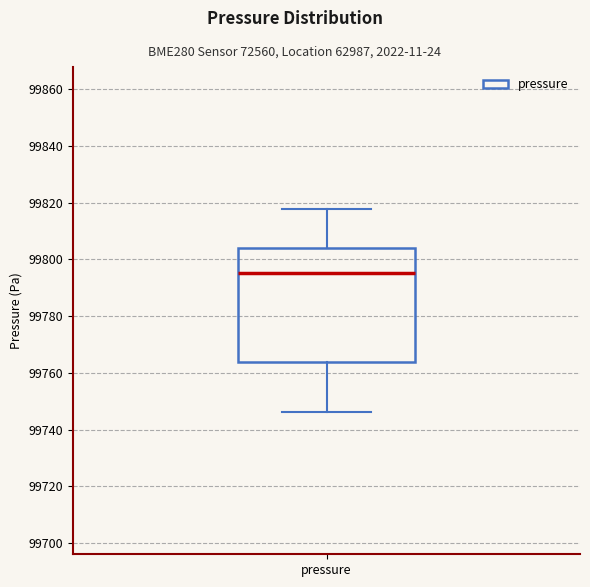

Where does the upper whisker of the box for pressure end on the y-axis? The values are not printed on the chart, so give them approximately, as read against the axis.

99818